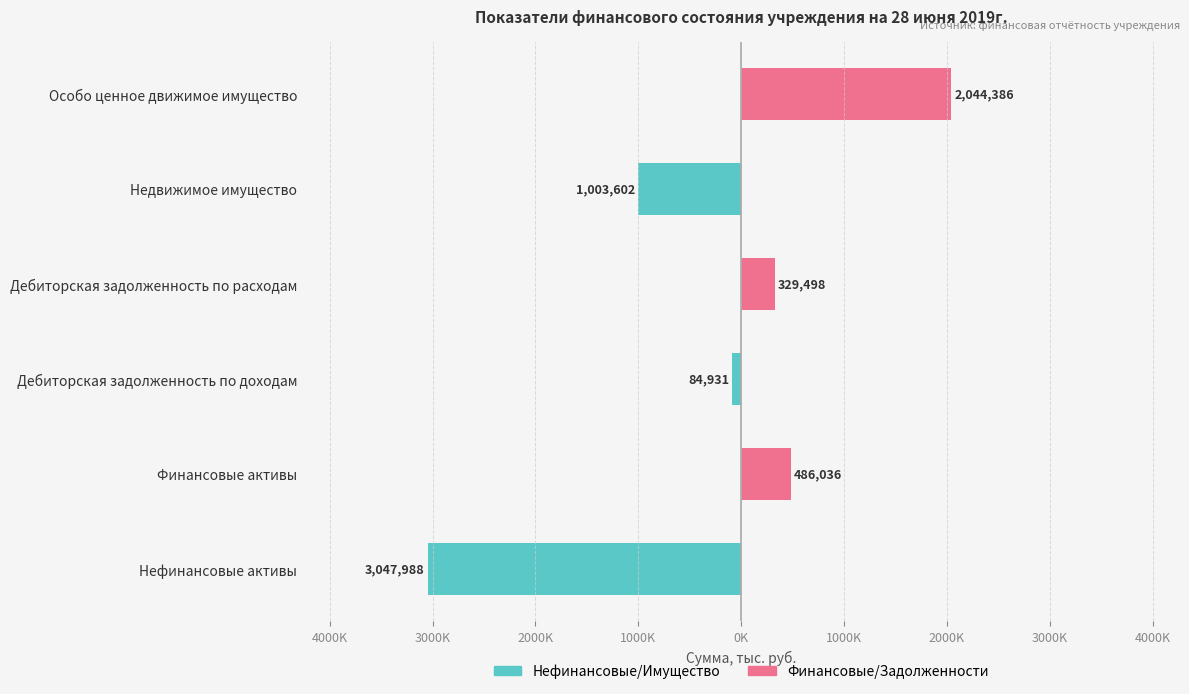

At Нефинансовые активы, list the series in order from largest to smallest.

Финансовые/Задолженности (тыс. руб.), Нефинансовые/Имущество (тыс. руб.)